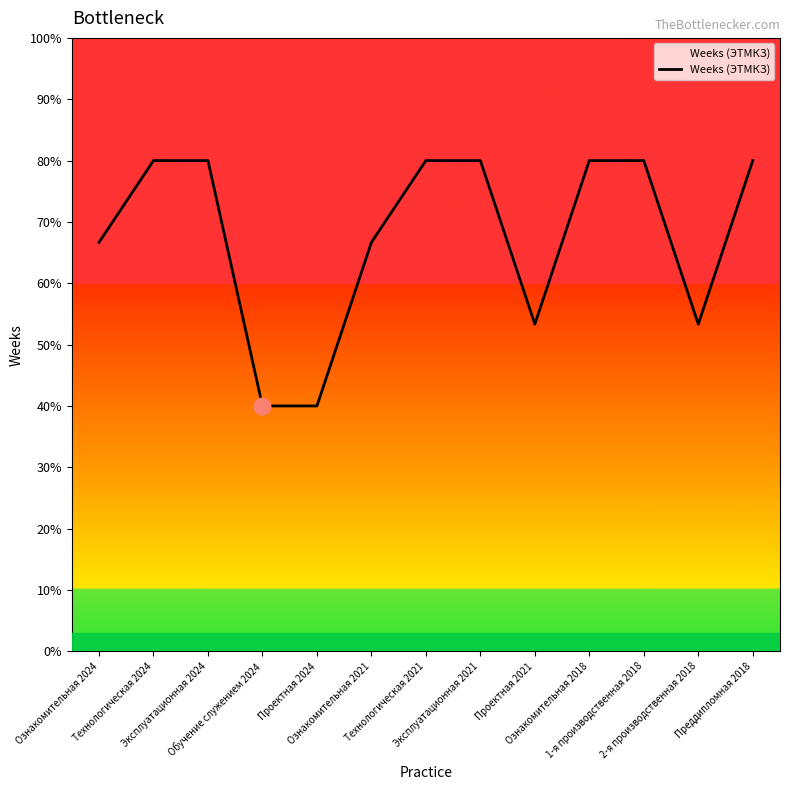

List the labels in order of value, smallest first.

Обучение служением 2024, Проектная 2024, Проектная 2021, 2-я производственная 2018, Ознакомительная 2024, Ознакомительная 2021, Технологическая 2024, Эксплуатационная 2024, Технологическая 2021, Эксплуатационная 2021, Ознакомительная 2018, 1-я производственная 2018, Преддипломная 2018